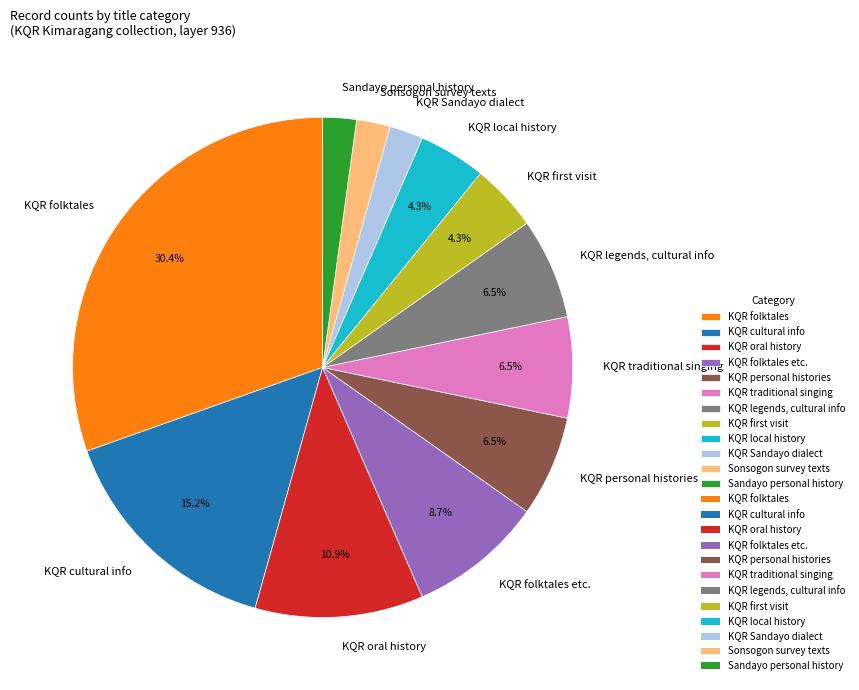

Count the number of slices in the pie.

12